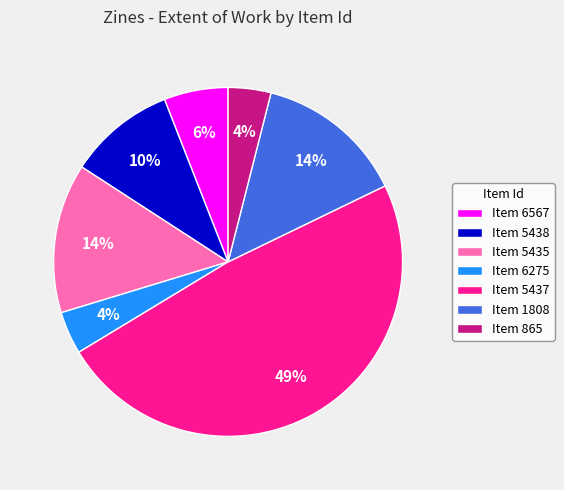

To the nearest percent, what is the average slice percentage?

14%